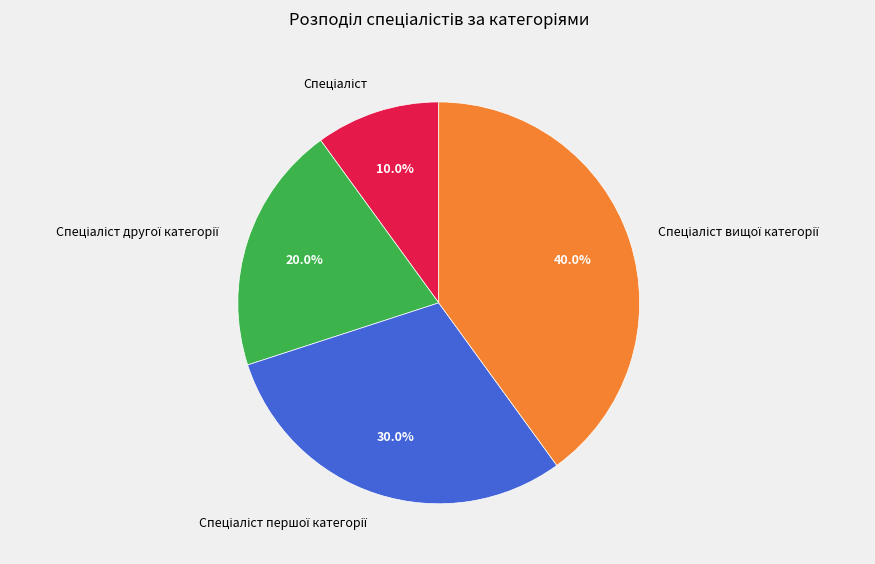

Is there any slice that represents more than half of the pie?

No